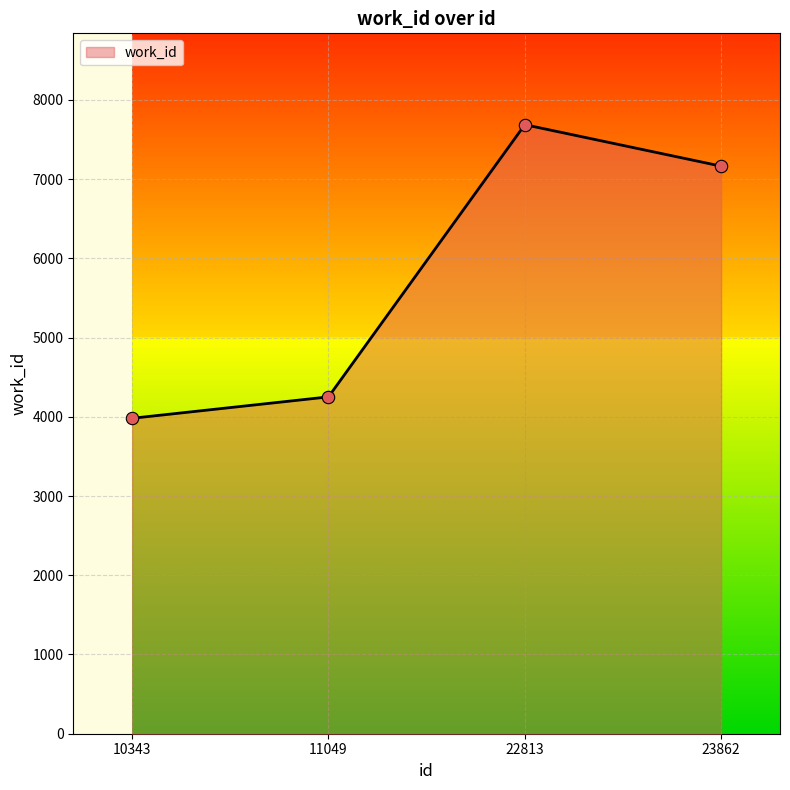

Which has a higher value, 23862 or 11049?

23862